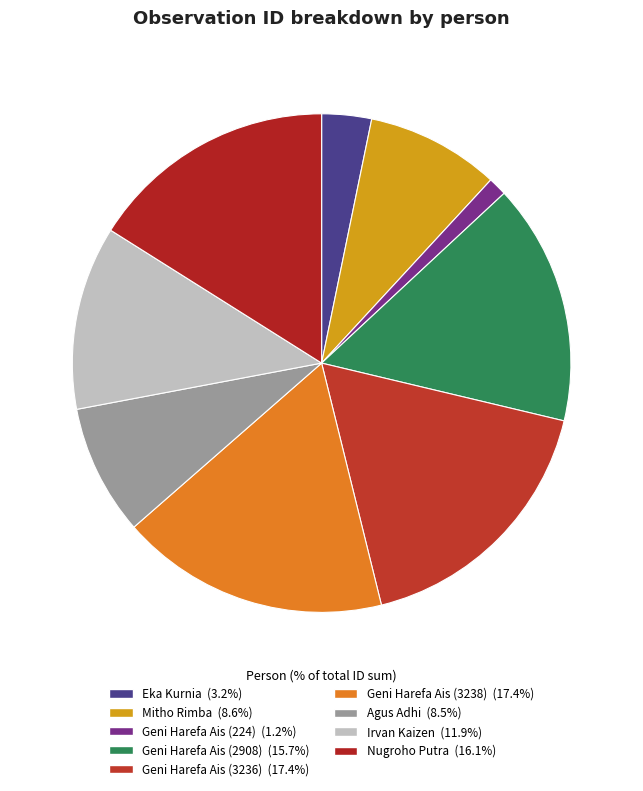

Count the number of slices in the pie.

9